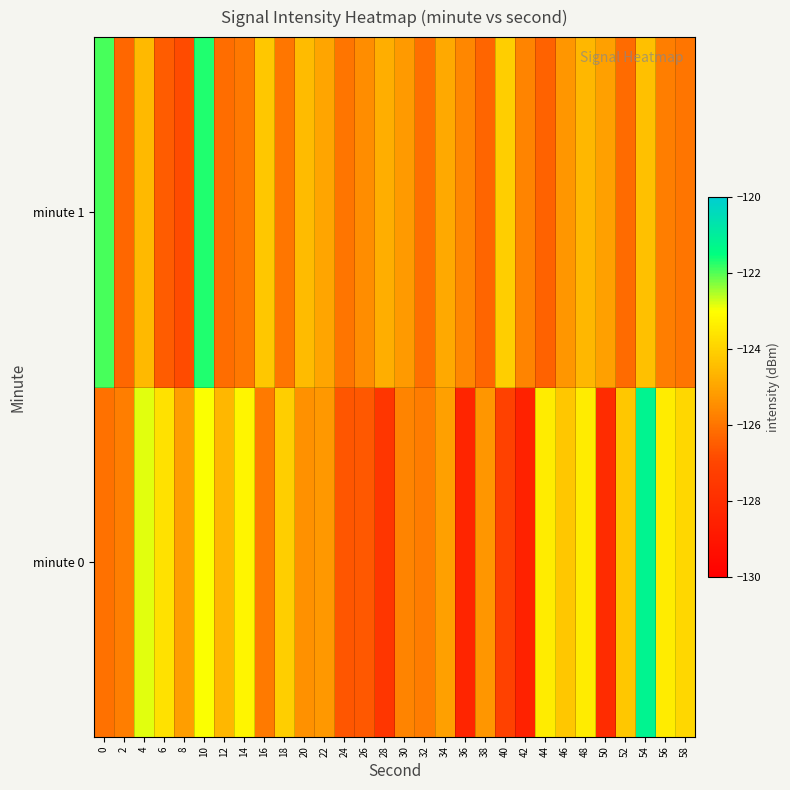

Which series has the widest spread of values?

row_0